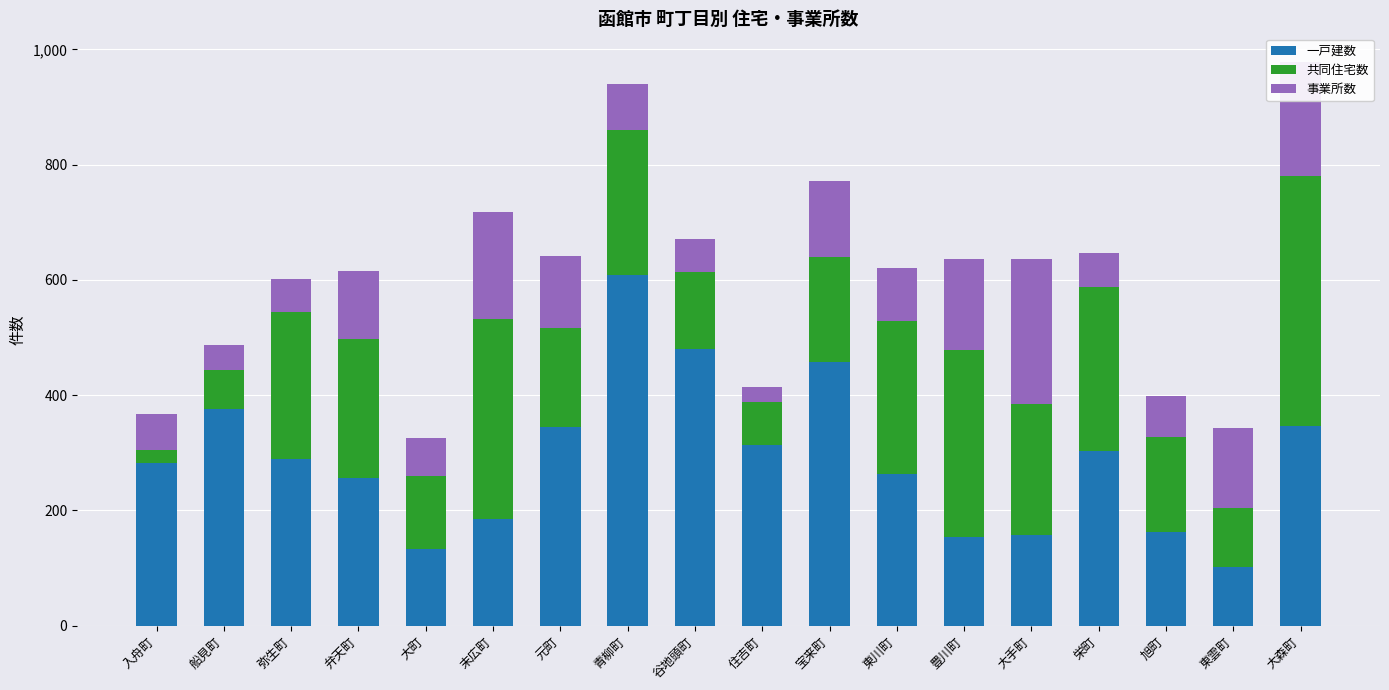

What is the value of the 一戸建数 bar at the 7th from the left?

345